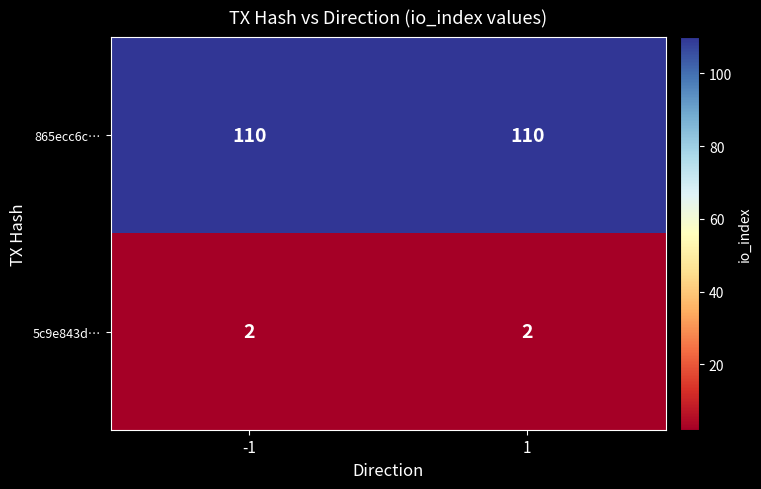

Reading left to right, extract all data points from this chart.

865ecc6c…: -1=110	1=110
5c9e843d…: -1=2	1=2